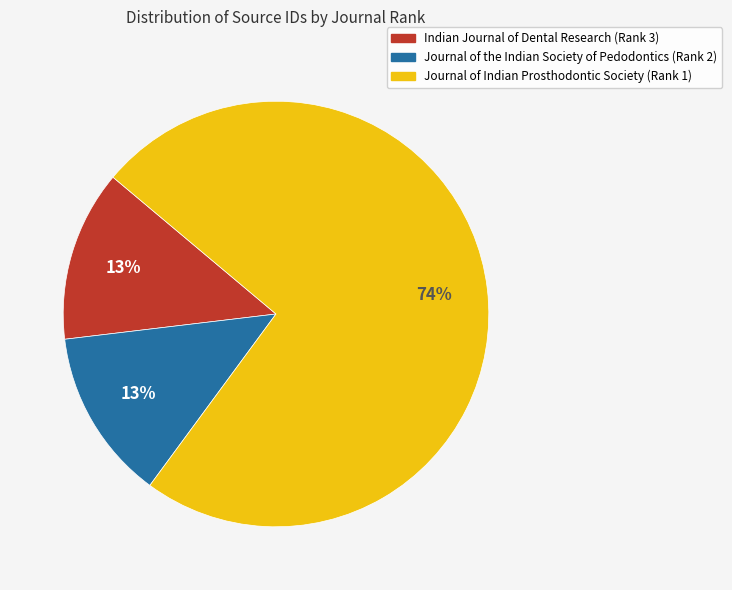

To the nearest percent, what portion does Indian Journal of Dental Research (Rank 3) represent?

13%